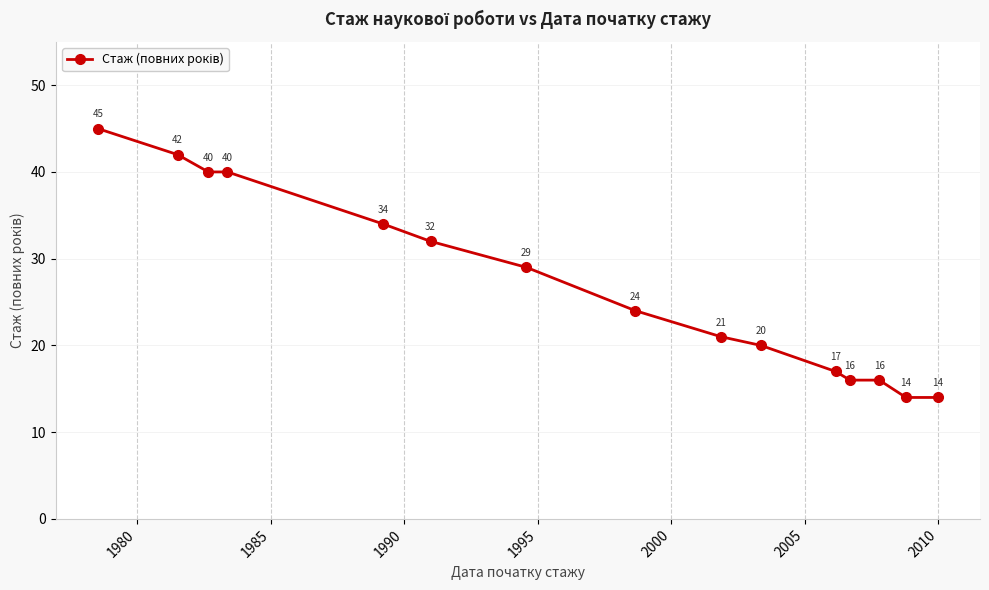

Reading right to left, list all the values displayed in this chart.

14	14	16	16	17	20	21	24	29	32	34	40	40	42	45